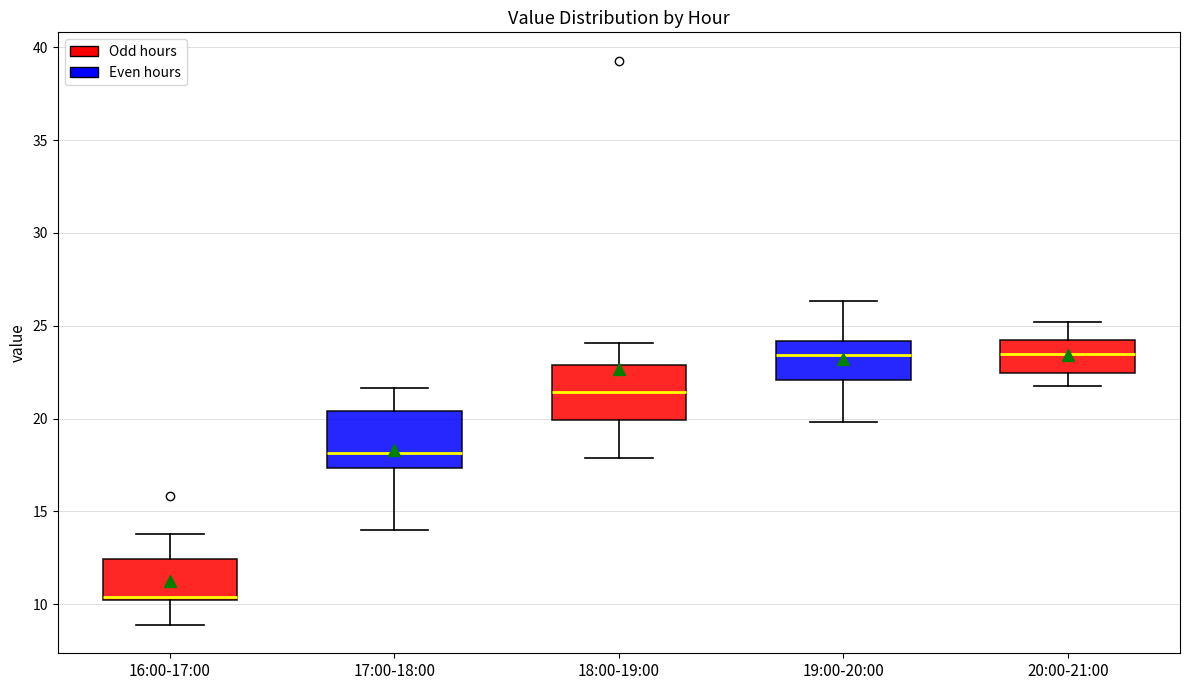

Reading left to right, read every box against the y-axis: the position of its median line, the range the box covers, and the ends of its whiskers. The values are not printed on the chart, so give them approximately, as read against the axis.

16:00-17:00: median 10.5, box 10.5 to 12.5, whiskers 9.0 to 14.0
17:00-18:00: median 18.0, box 17.5 to 20.5, whiskers 14.0 to 21.5
18:00-19:00: median 21.5, box 20.0 to 23.0, whiskers 18.0 to 24.0
19:00-20:00: median 23.5, box 22.0 to 24.0, whiskers 20.0 to 26.5
20:00-21:00: median 23.5, box 22.5 to 24.5, whiskers 22.0 to 25.0